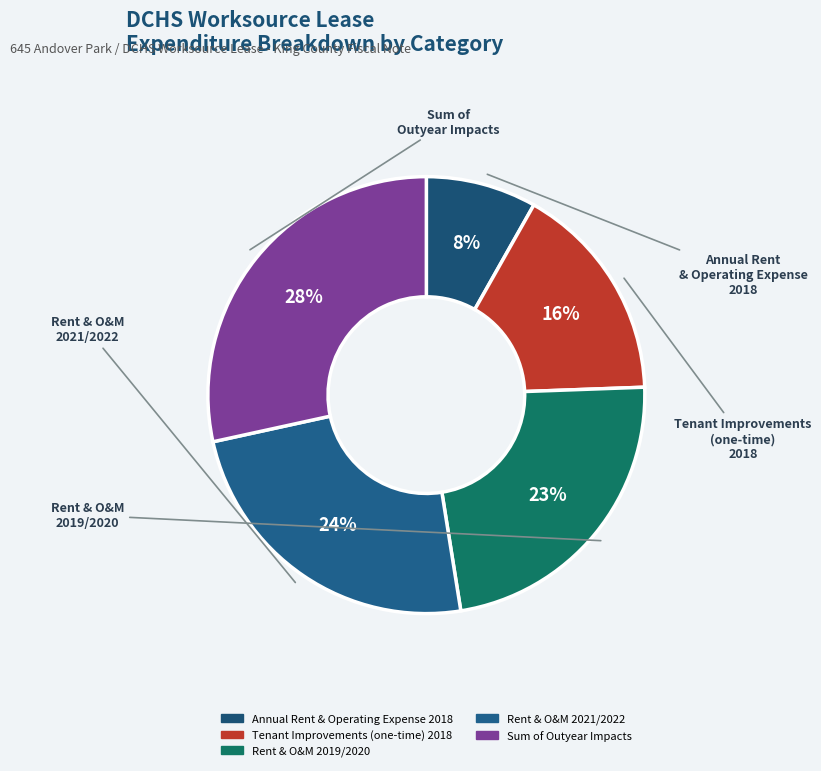

Which slice is the smallest?

Annual Rent & Operating Expense 2018